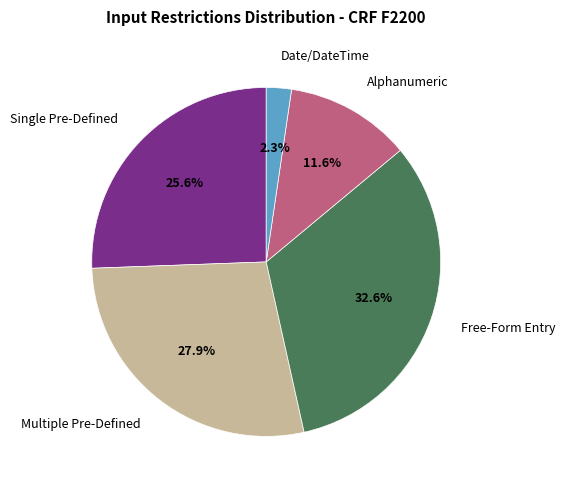

Count the number of slices in the pie.

5